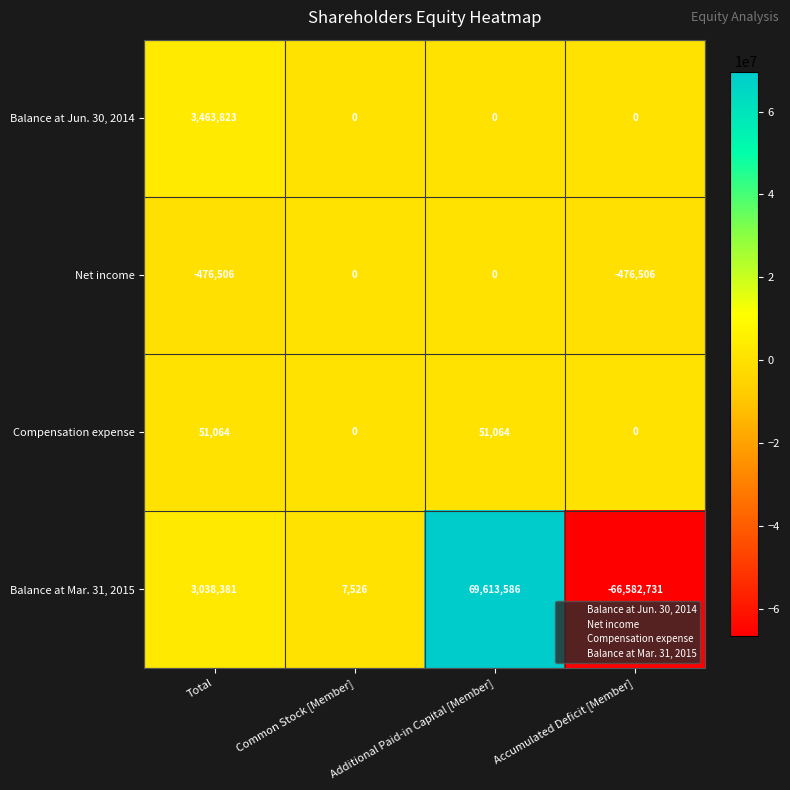

Which series has the widest spread of values?

Balance at Mar. 31, 2015